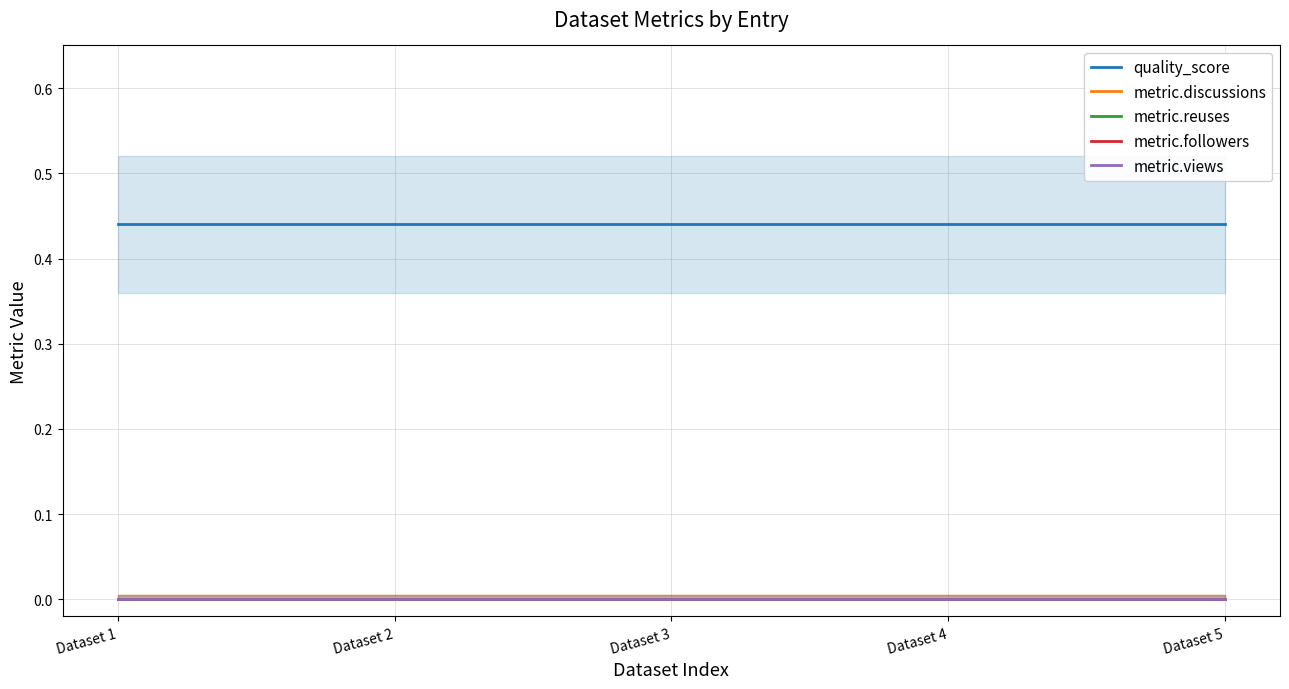

True or false: metric.discussions and metric.reuses cross at least once.

False